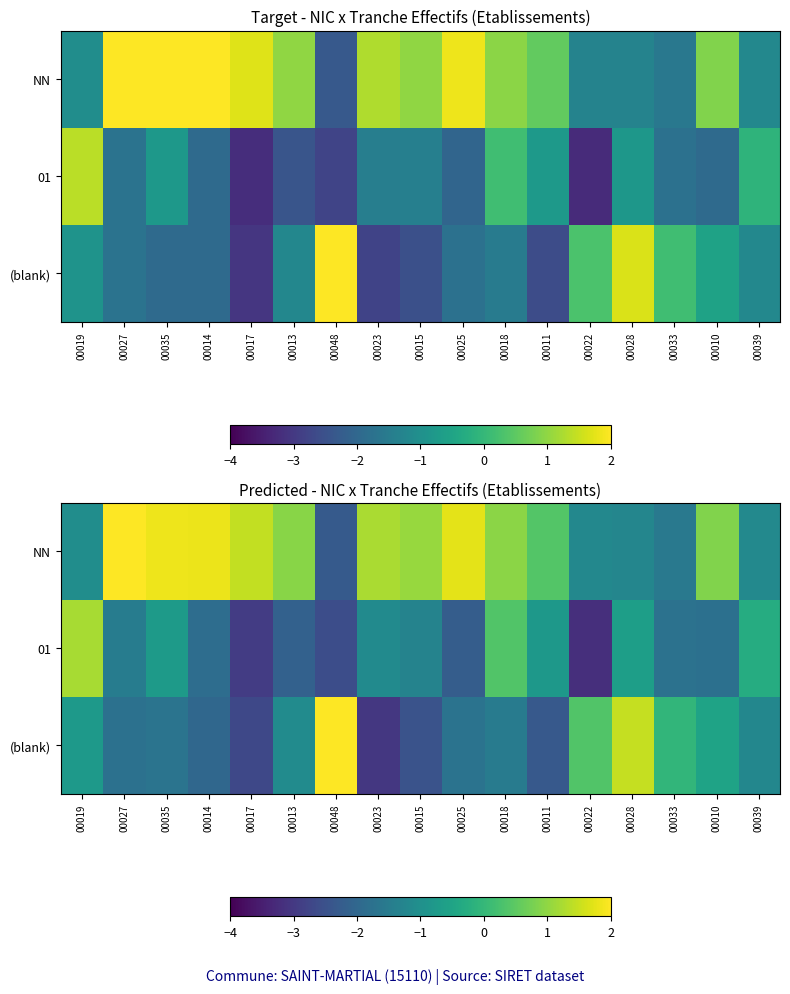

What is the difference between the highest and lowest values at 00013?

3.1